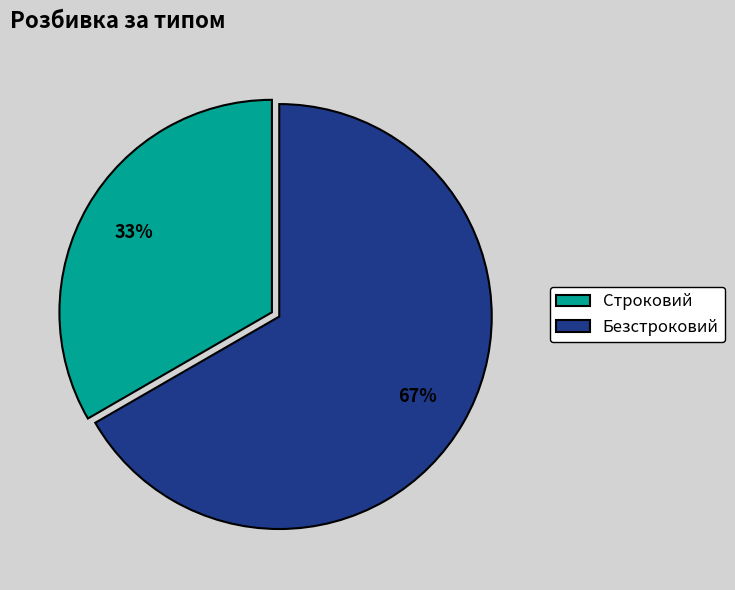

What percentage is the Строковий slice, to the nearest percent?

33%